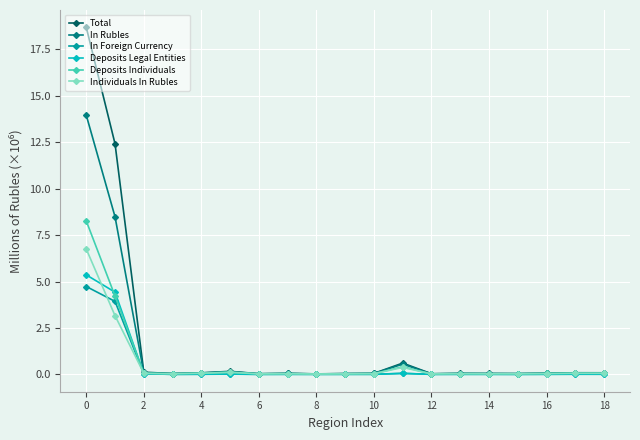

What is the maximum value shown in the chart?

18.7